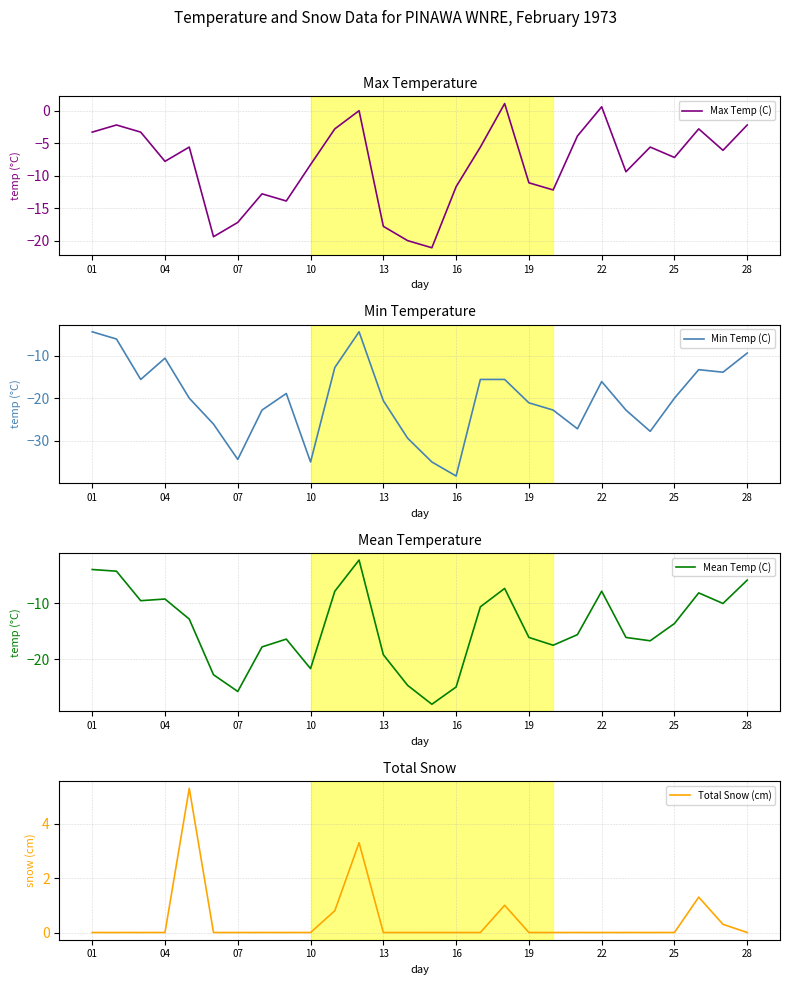

True or false: Mean Temp (C) has a value of -44.0 at 07.

False